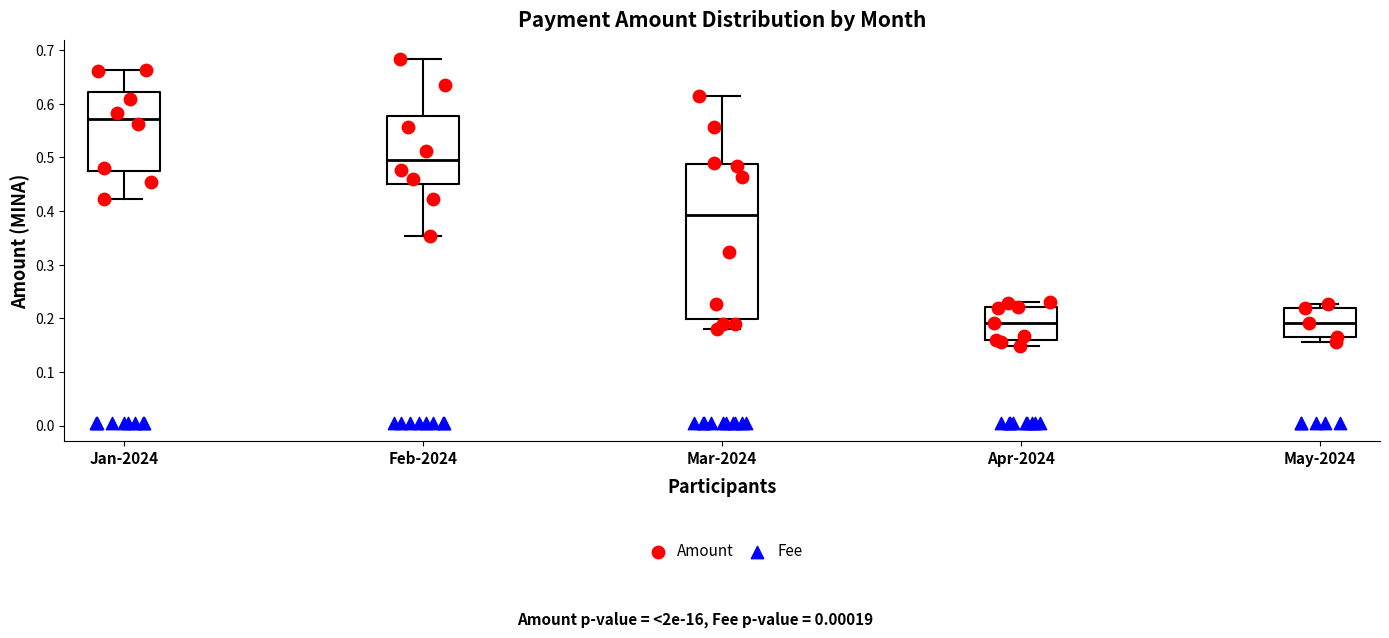

Reading left to right, transcribe this box plot: for each box, give where its median line is, the range the box spans, and where its two whiskers end, as read against the y-axis. The values are not printed on the chart, so give them approximately, as read against the axis.

Jan-2024: median 0.57, box 0.47 to 0.62, whiskers 0.42 to 0.66
Feb-2024: median 0.49, box 0.45 to 0.58, whiskers 0.35 to 0.68
Mar-2024: median 0.39, box 0.20 to 0.49, whiskers 0.18 to 0.61
Apr-2024: median 0.19, box 0.16 to 0.22, whiskers 0.15 to 0.23
May-2024: median 0.19, box 0.16 to 0.22, whiskers 0.16 (just below the box's lower edge) to 0.23